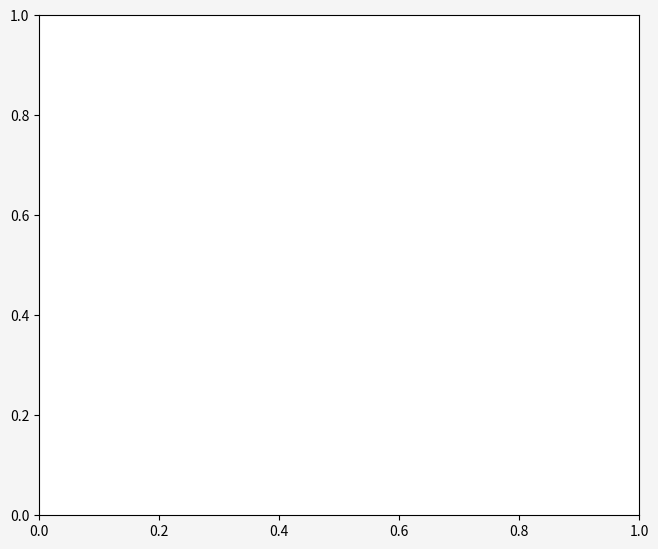

To the nearest percent, what percentage of the pie is Michael Martin?

5%